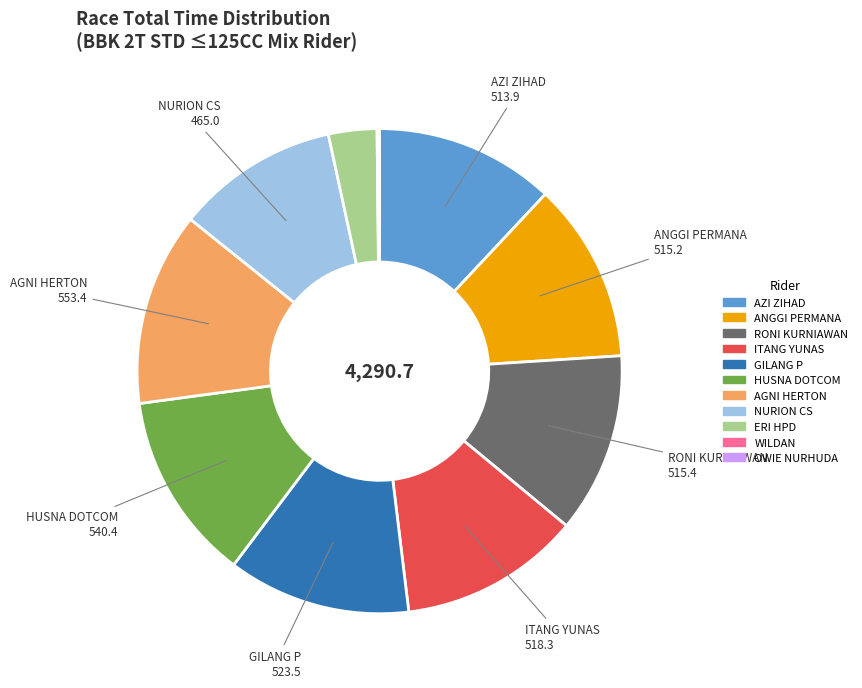

Does any single category account for the majority?

No